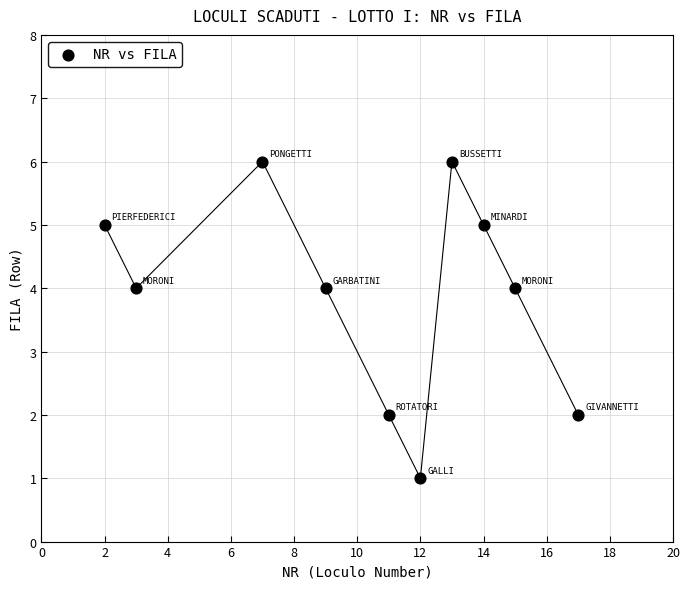

What is the range of Y values (max minus min)?

5